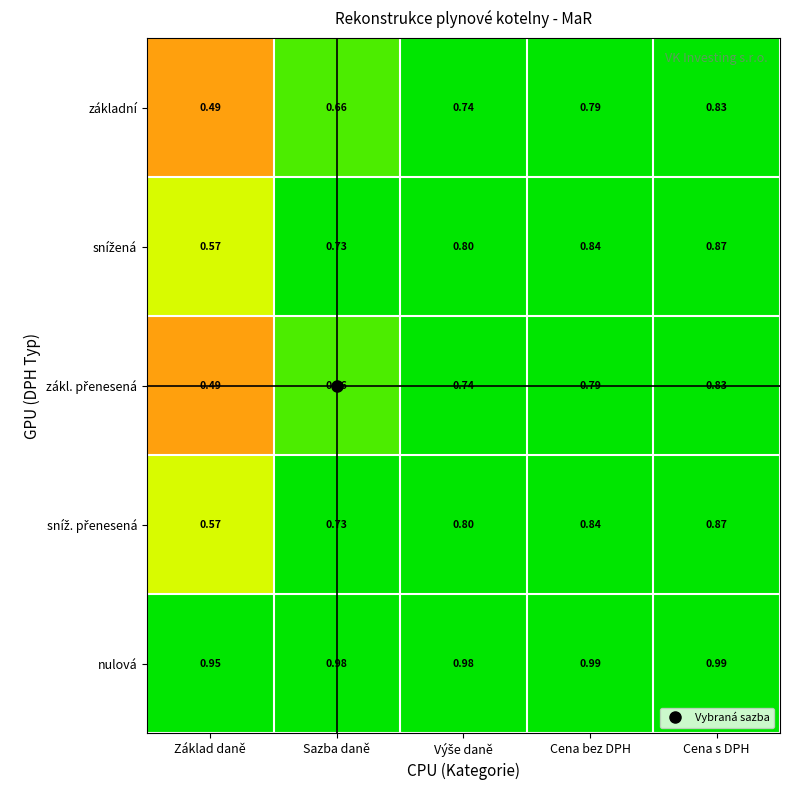

Which series has the largest total across all categories?

nulová